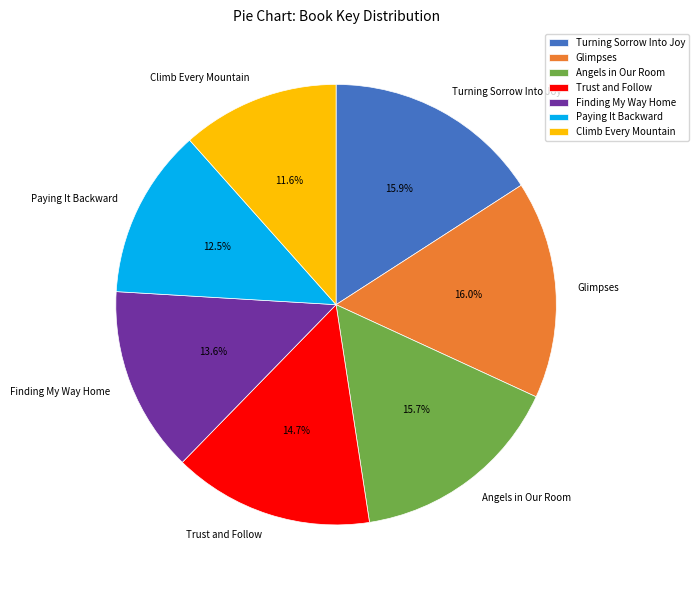

Is there any slice that represents more than half of the pie?

No